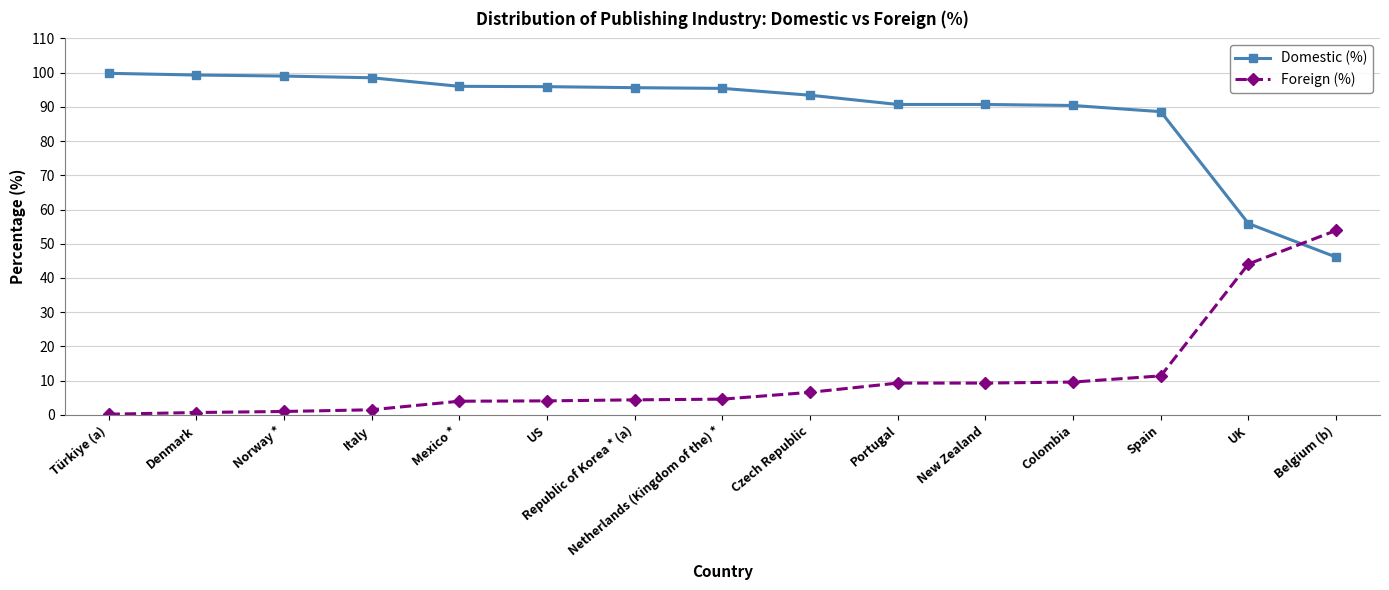

Where is Foreign (%) nearest to the value 27?

Spain